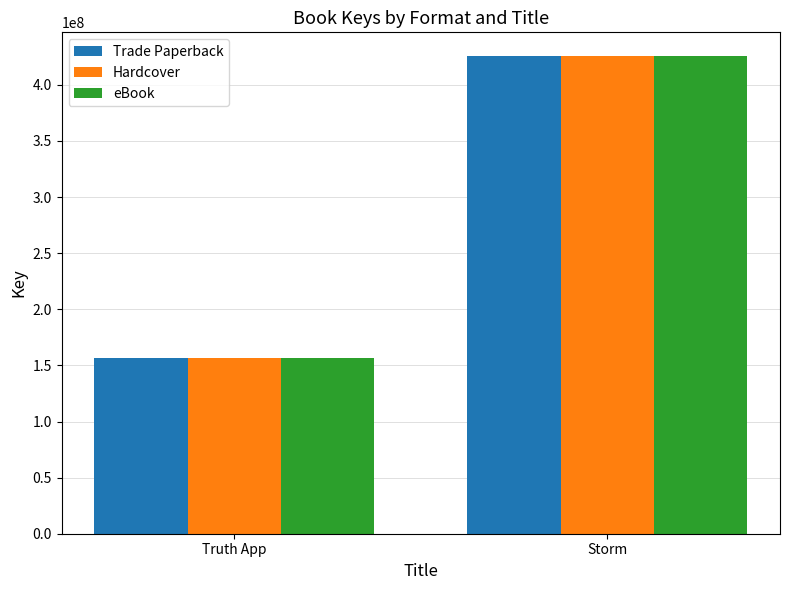

Reading left to right, what are all the values shown in this chart?

Trade Paperback: Truth App=157013760	Storm=425545206
Hardcover: Truth App=157013760	Storm=425545206
eBook: Truth App=157013760	Storm=425545206